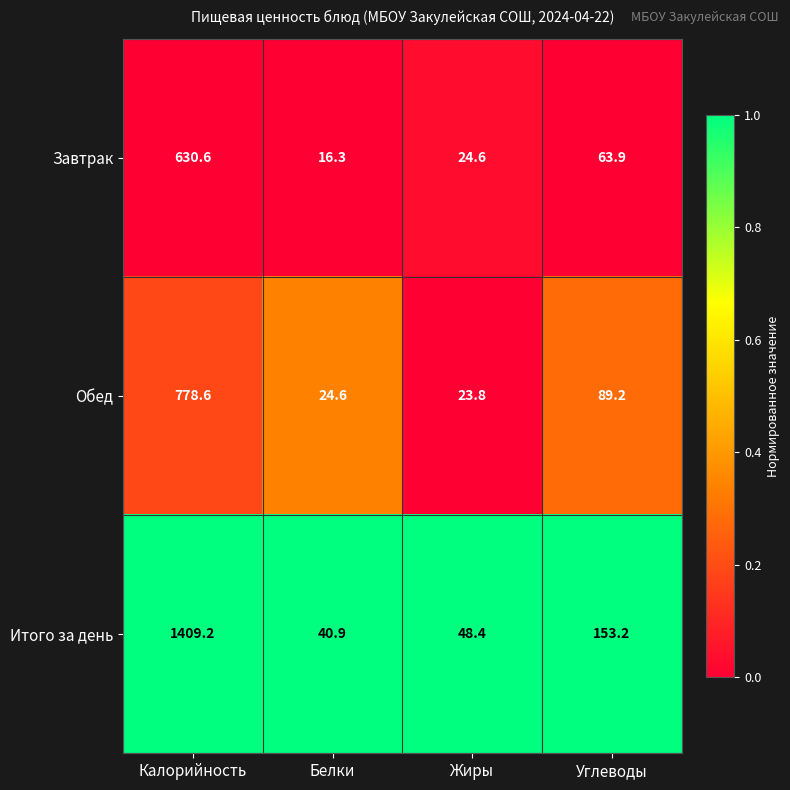

Reading left to right, list all the values displayed in this chart.

Завтрак: 630.6	16.3	24.6	63.9
Обед: 778.6	24.6	23.8	89.2
Итого за день: 1409.2	40.9	48.4	153.2